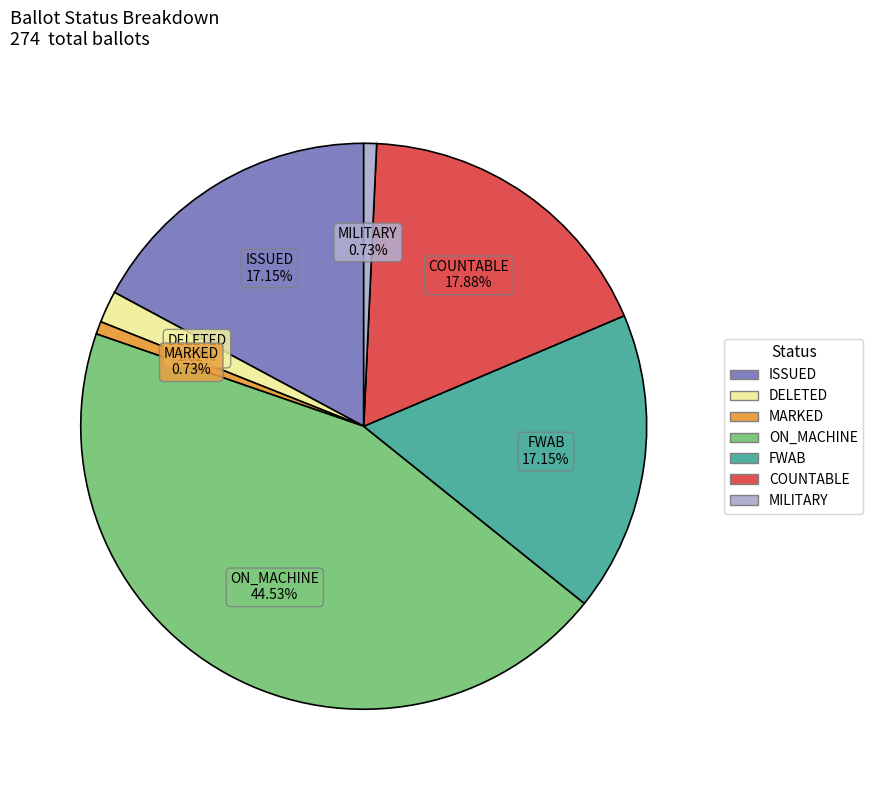

Does any single category account for the majority?

No